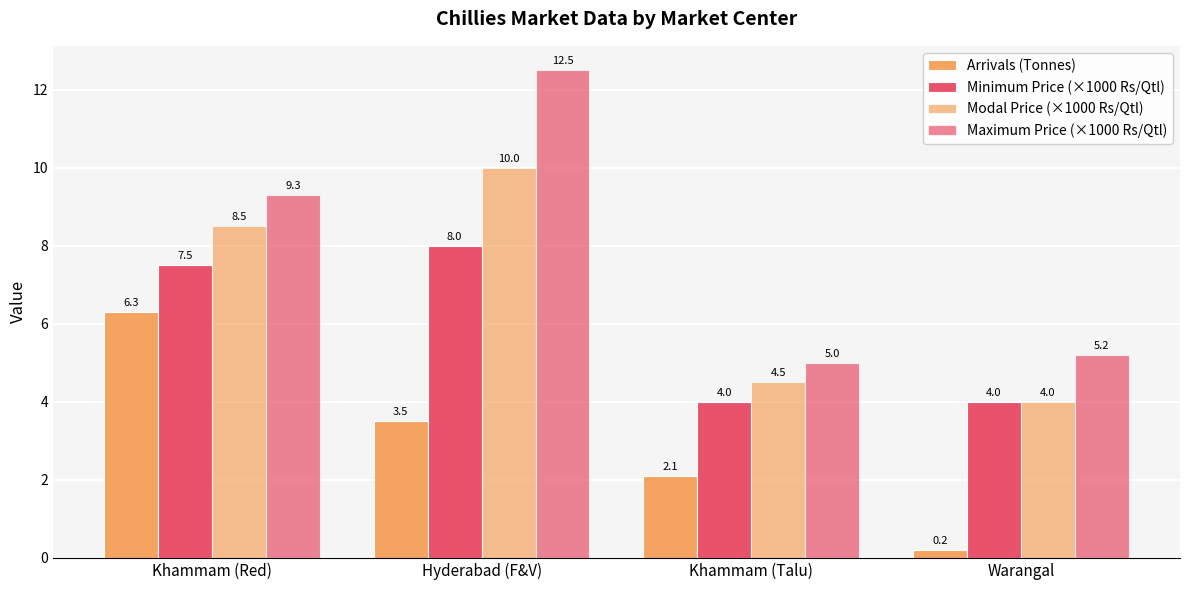

What position from the left is Khammam (Red)?

1